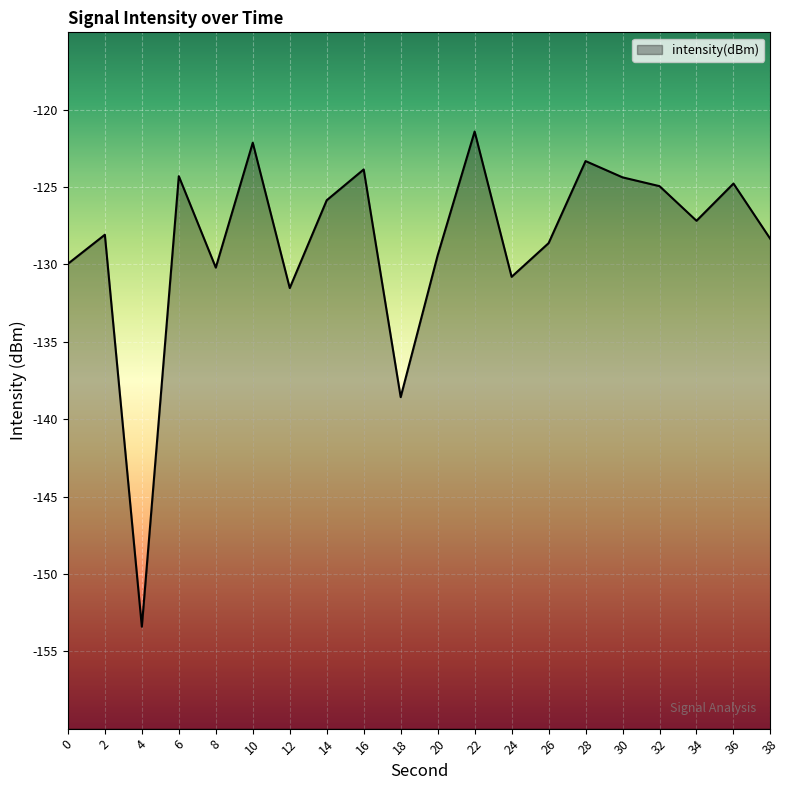

Which category has the highest value across all series?

22